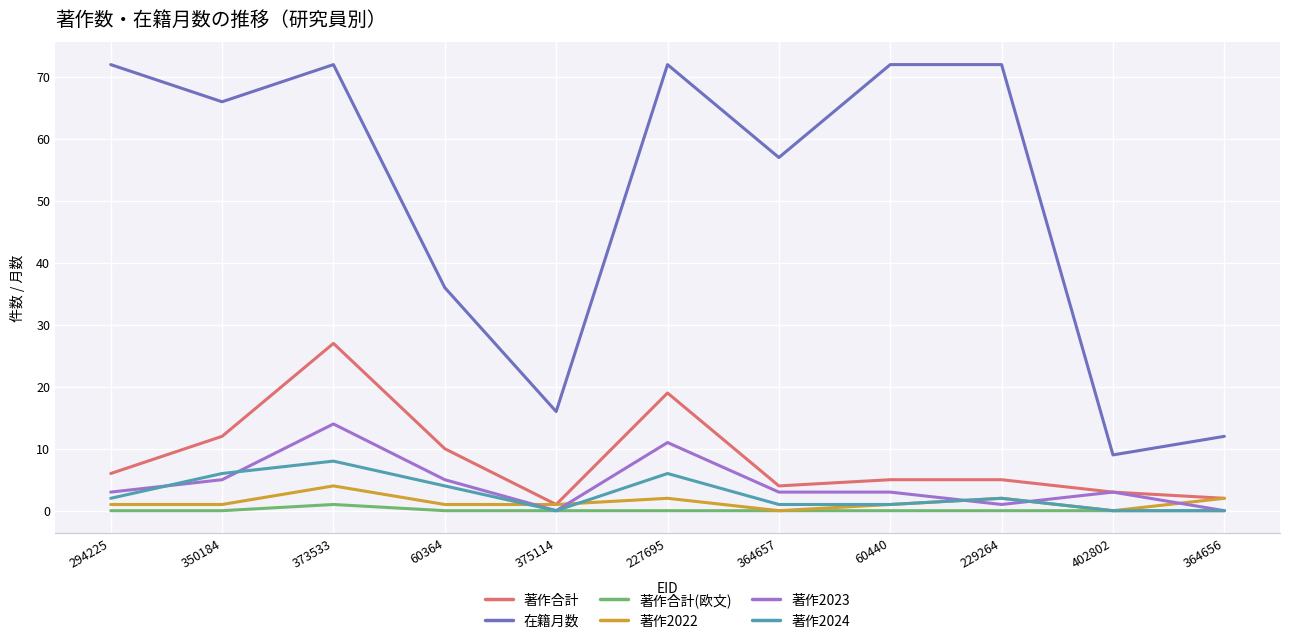

True or false: 著作合計 and 著作2024 intersect in this chart.

False